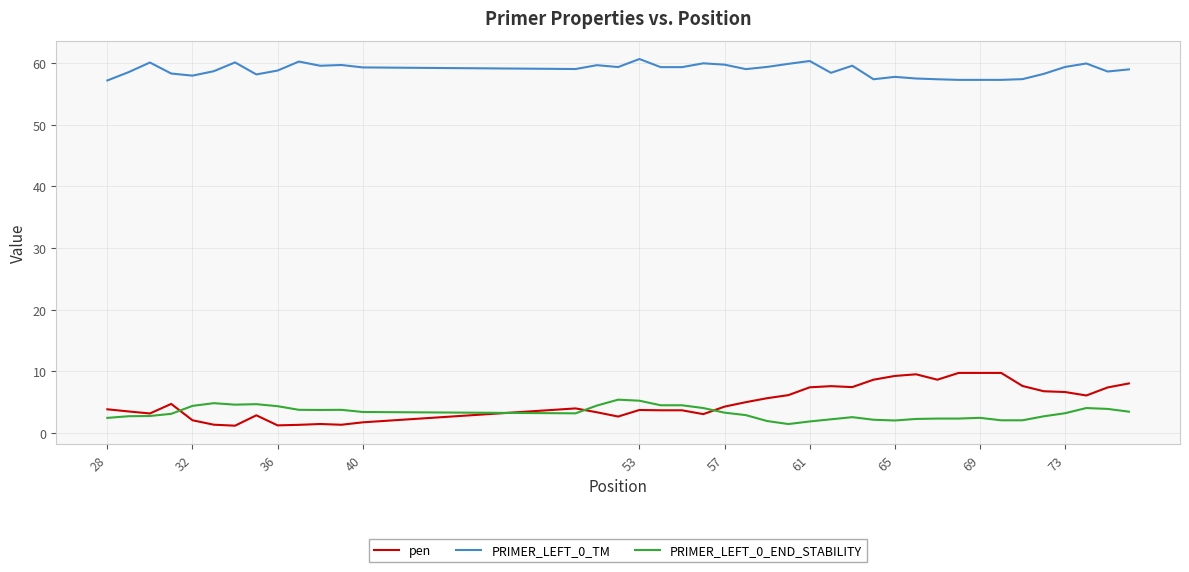

True or false: pen has more than 2 points higher than both neighbors.

True